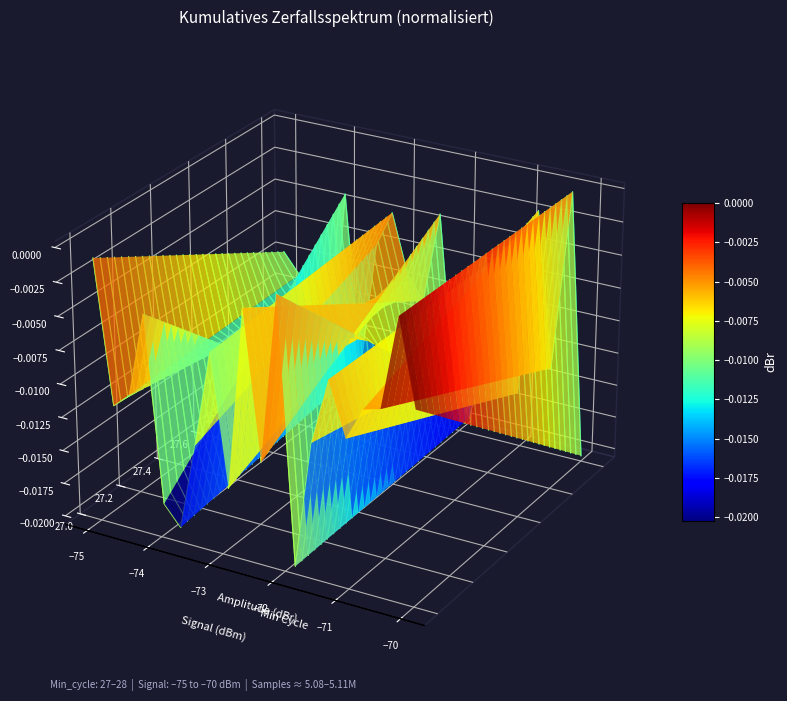

How many data points are less than 0?

14